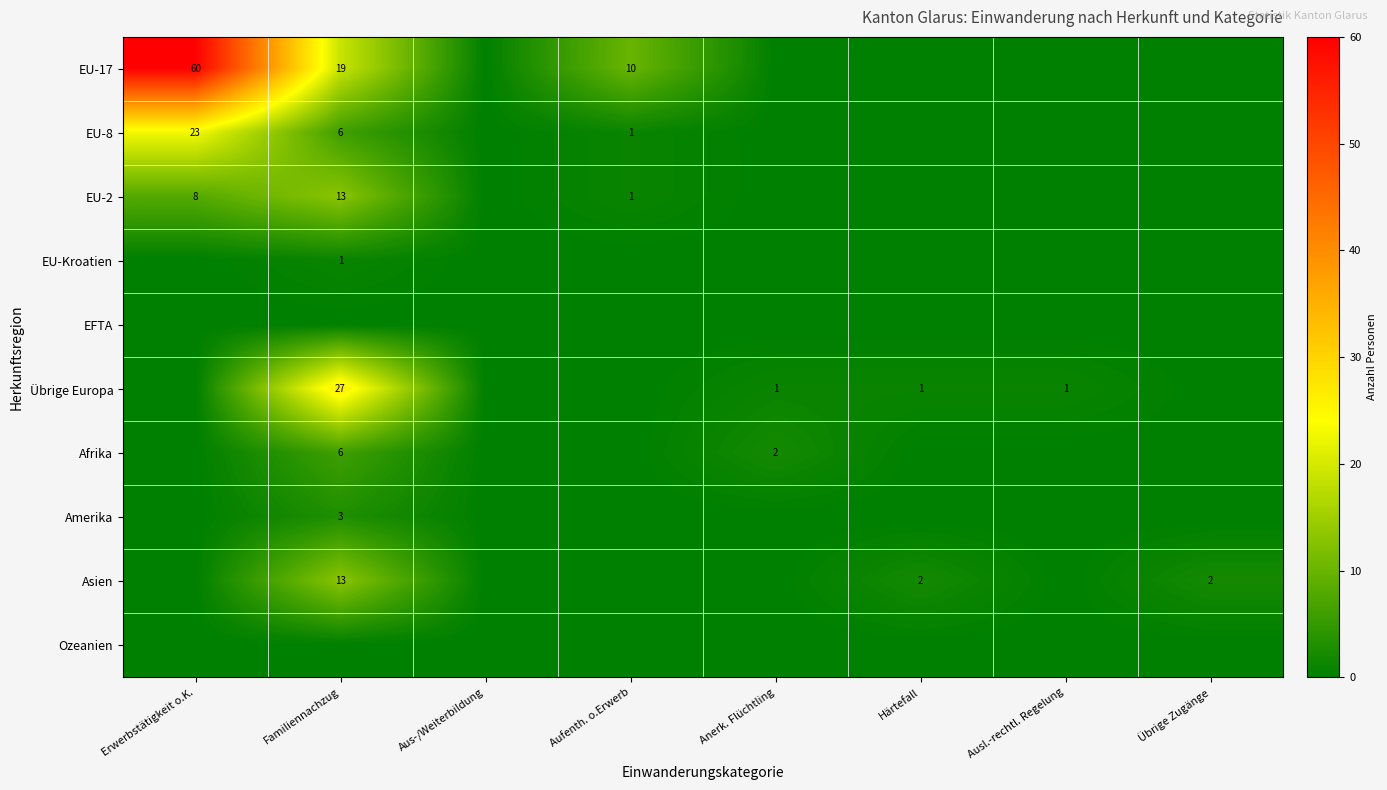

Which has a higher value, Familiennachzug or Ausl.-rechtl. Regelung?

Familiennachzug